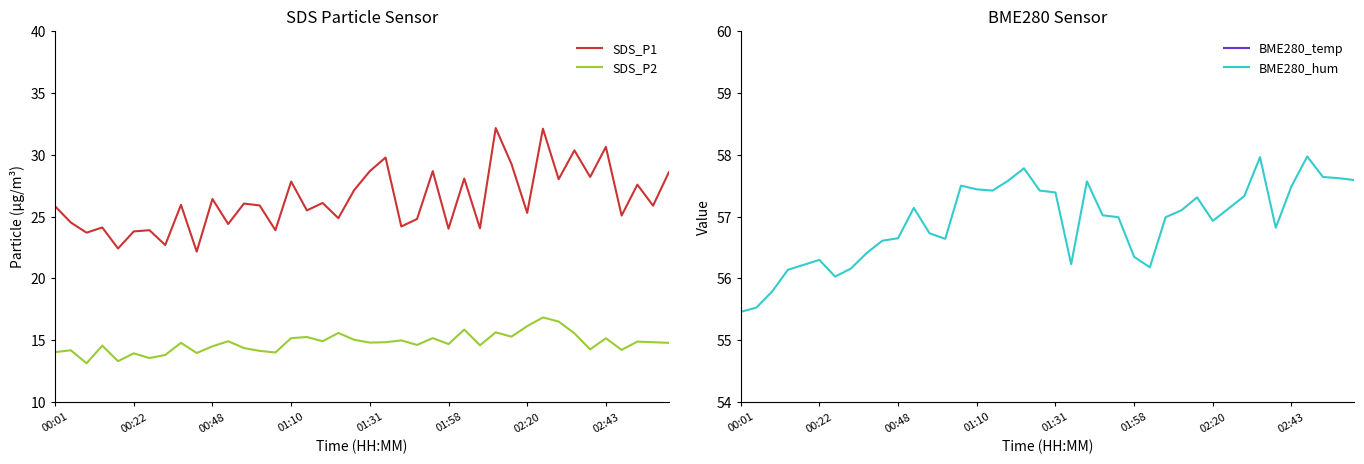

True or false: SDS_P2 and SDS_P1 cross at least once.

False